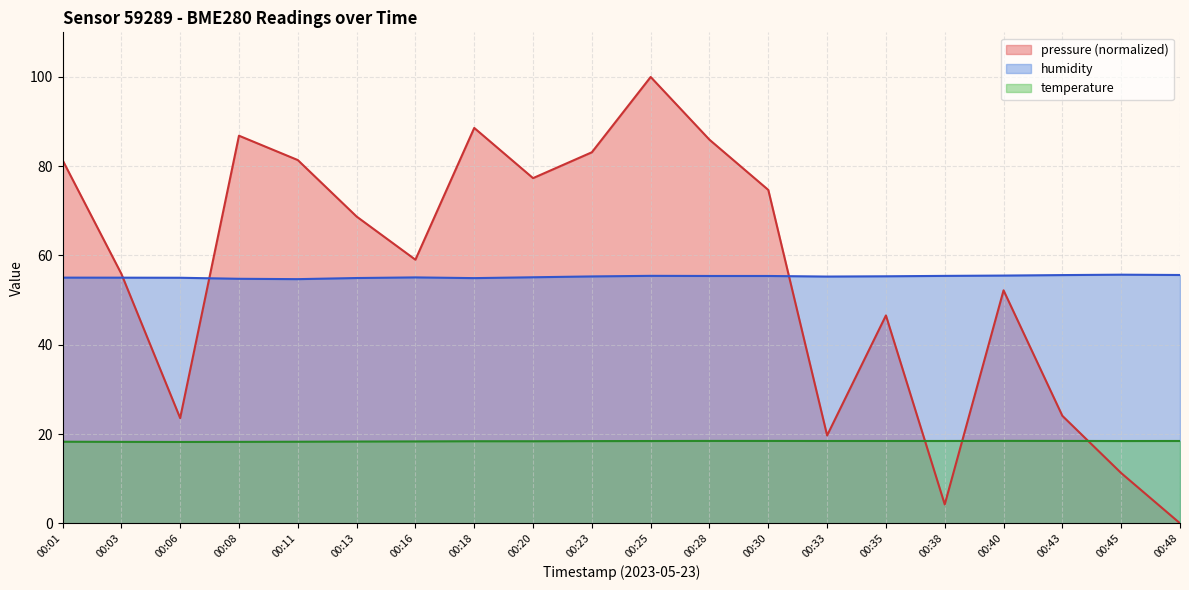

Reading left to right, what are all the values shown in this chart?

pressure: 81.4	55.9	23.6	86.8	81.4	68.7	59.1	88.6	77.3	83.1	100.0	85.9	74.7	19.7	46.6	4.2	52.2	24.1	11.2	0.0
humidity: 55.0	55.0	55.0	54.8	54.7	55.0	55.1	54.9	55.1	55.3	55.4	55.4	55.4	55.3	55.3	55.4	55.5	55.6	55.7	55.6
temperature: 18.3	18.2	18.2	18.2	18.3	18.3	18.3	18.4	18.4	18.4	18.4	18.4	18.4	18.4	18.4	18.4	18.5	18.4	18.4	18.4